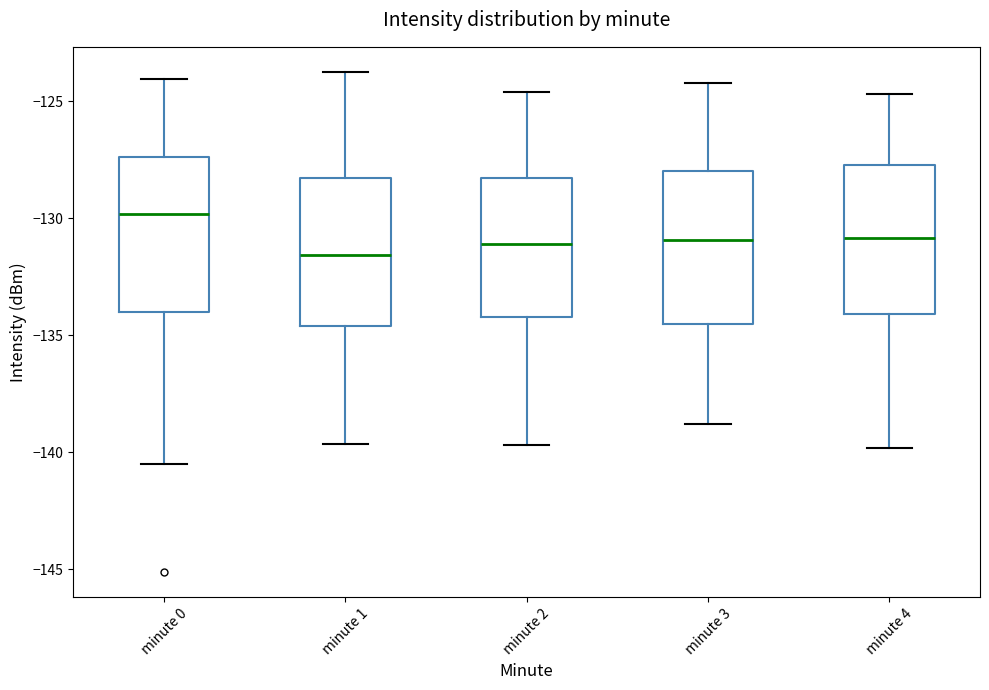

Reading left to right, transcribe this box plot: for each box, give where its median line is, the range the box spans, and where its two whiskers end, as read against the y-axis. The values are not printed on the chart, so give them approximately, as read against the axis.

minute 0: median -130.0, box -134.0 to -127.5, whiskers -140.5 to -124.0
minute 1: median -131.5, box -134.5 to -128.5, whiskers -139.5 to -123.5
minute 2: median -131.0, box -134.0 to -128.0, whiskers -139.5 to -124.5
minute 3: median -131.0, box -134.5 to -128.0, whiskers -139.0 to -124.0
minute 4: median -131.0, box -134.0 to -127.5, whiskers -140.0 to -124.5